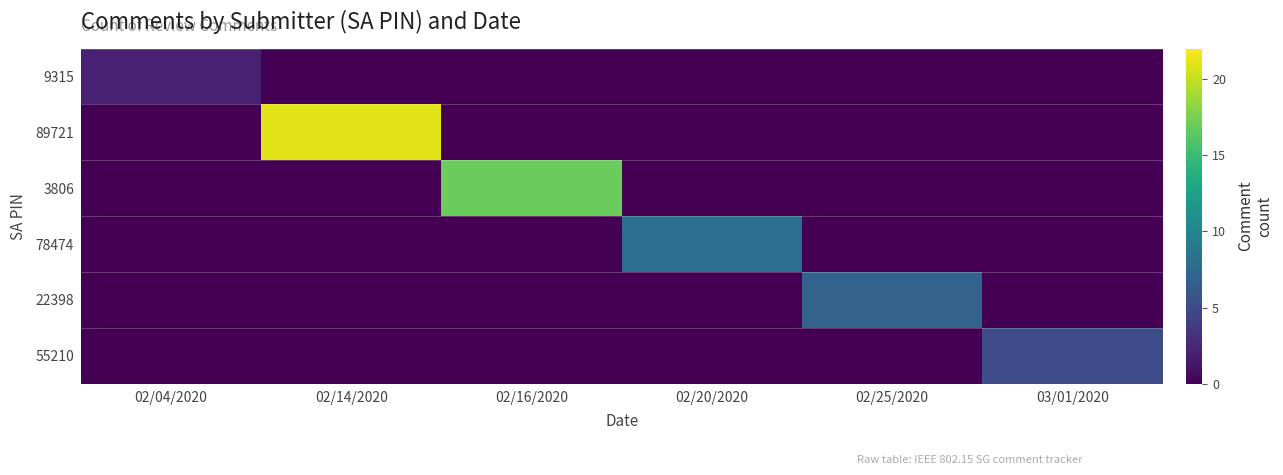

At 02/14/2020, list the series in order from largest to smallest.

89721, 9315, 3806, 78474, 22398, 55210